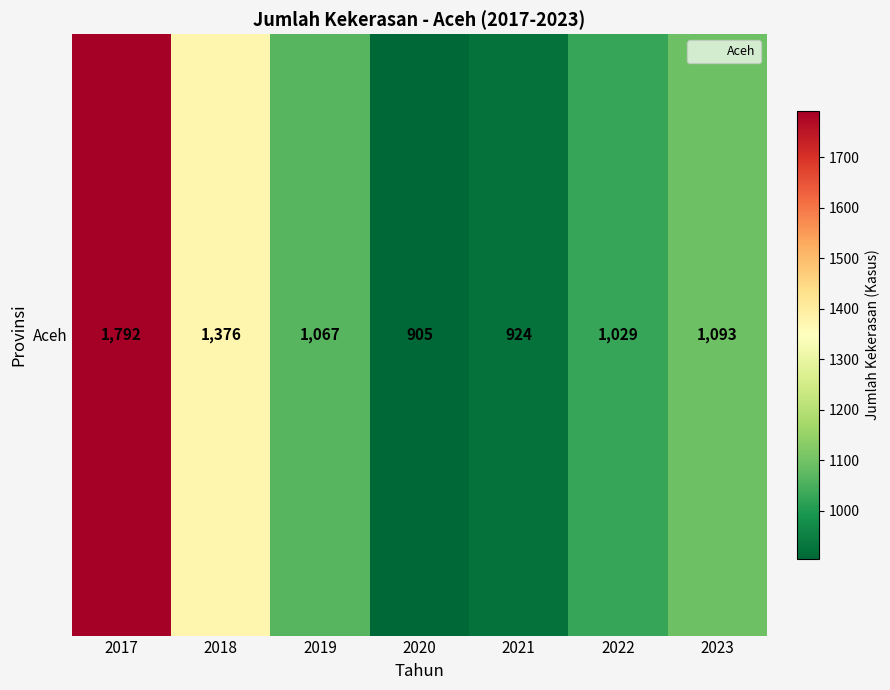

What is the approximate value at 2018, to the nearest 50?

1400